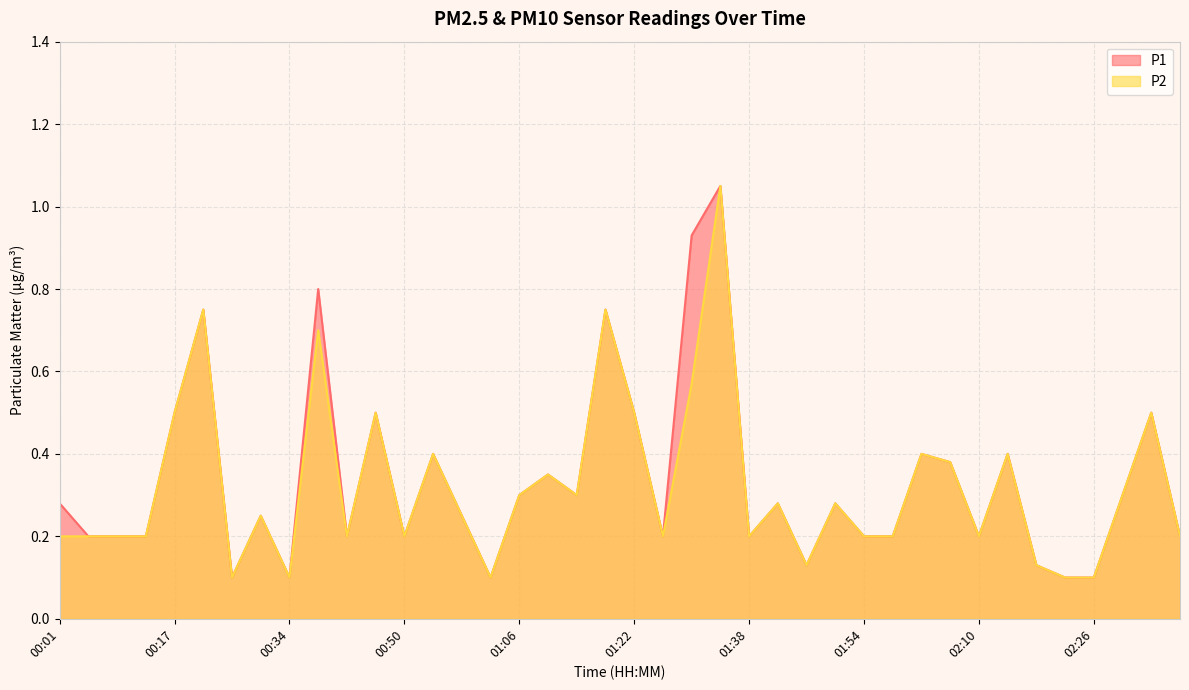

Between 02:14 and 00:58, which is larger?

02:14